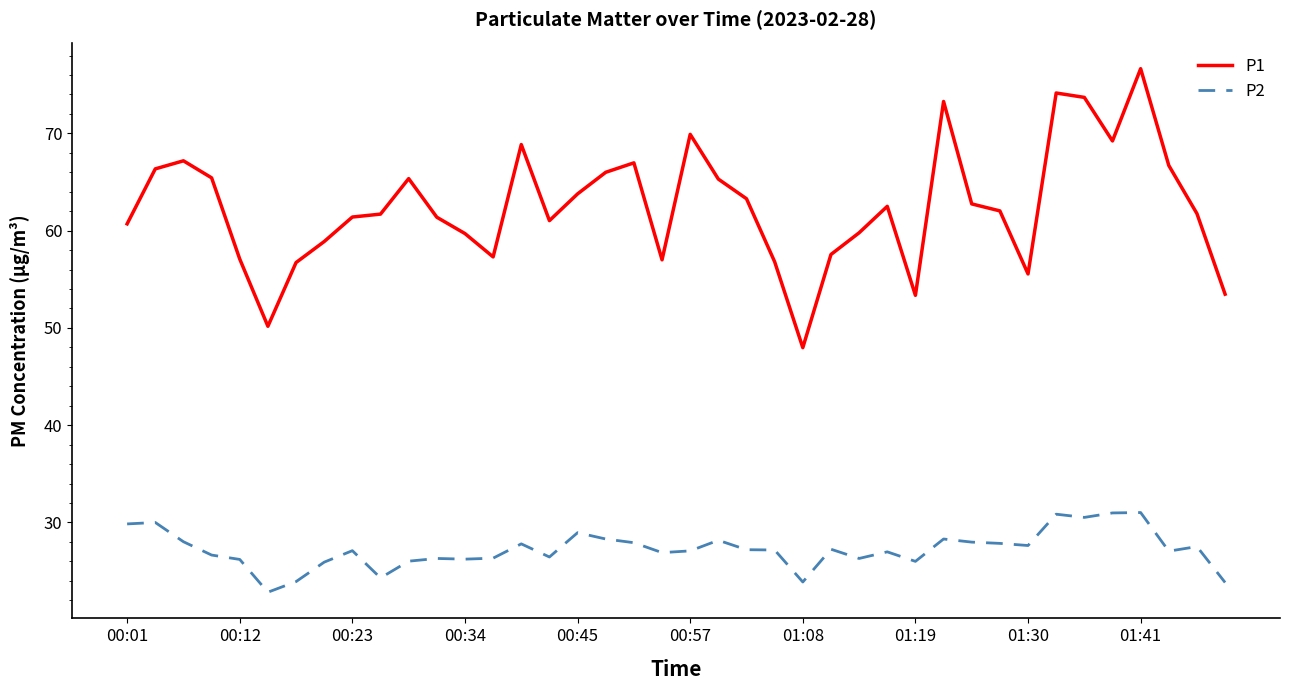

What is the maximum value for P2?

31.0